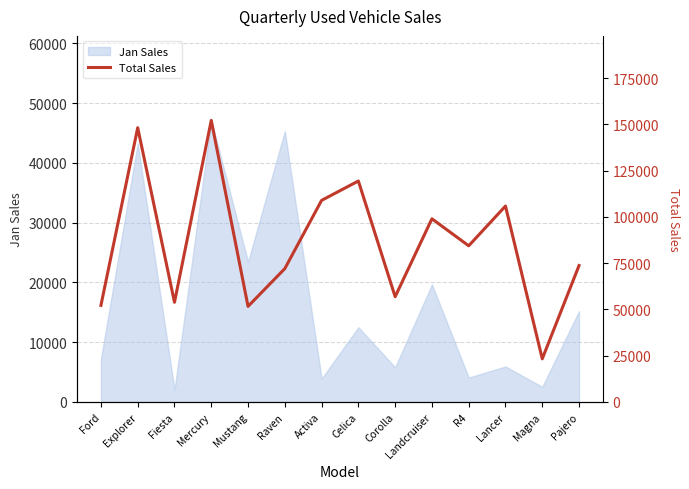

What is the label of the 2nd point from the right?

Magna